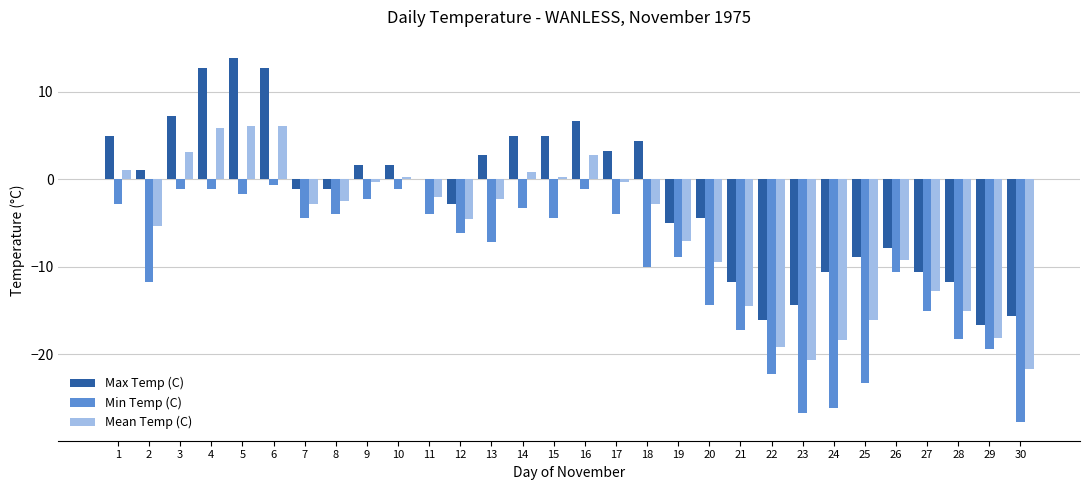

Which series changed the most between 1 and 18?

Min Temp (C)